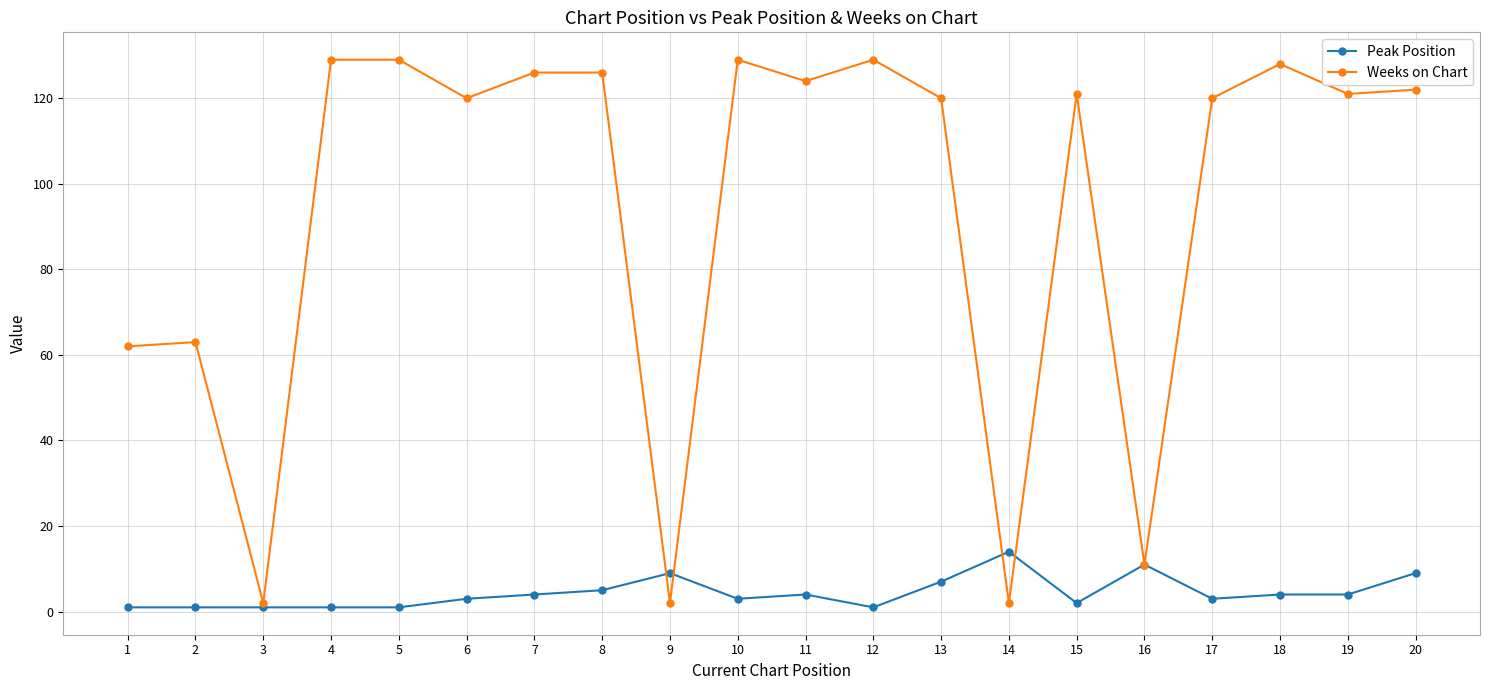

List the series in order of their overall mean, highest first.

Weeks on Chart, Peak Position